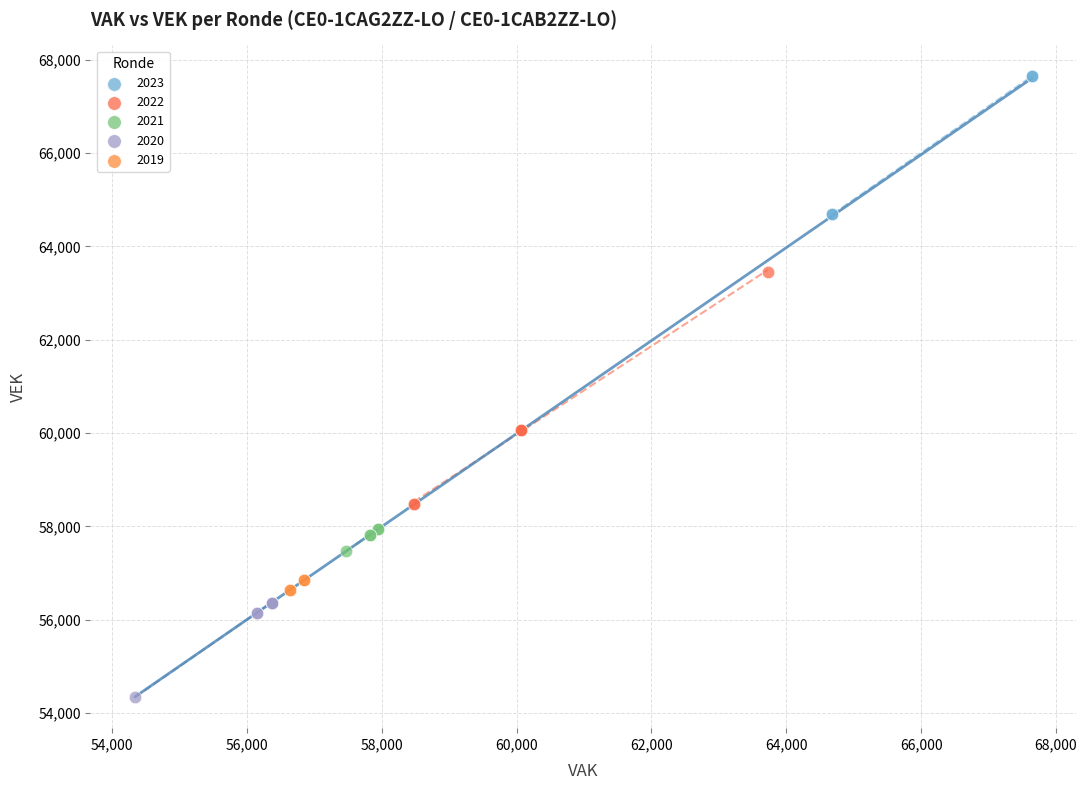

Which series contains the lowest Y value?

2020